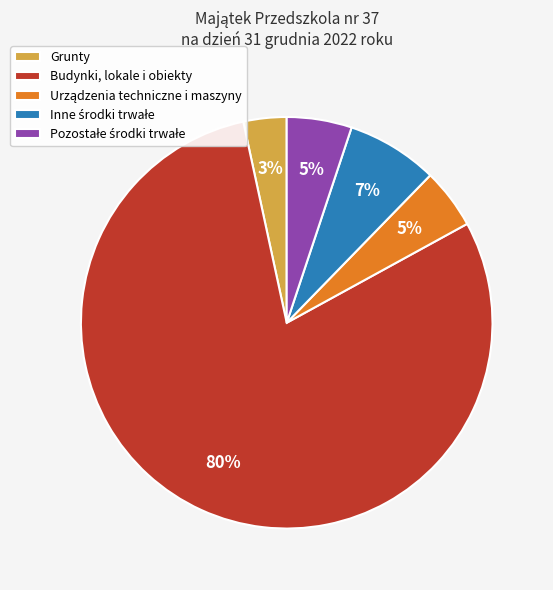

Which has a higher value, Grunty or Budynki, lokale i obiekty?

Budynki, lokale i obiekty